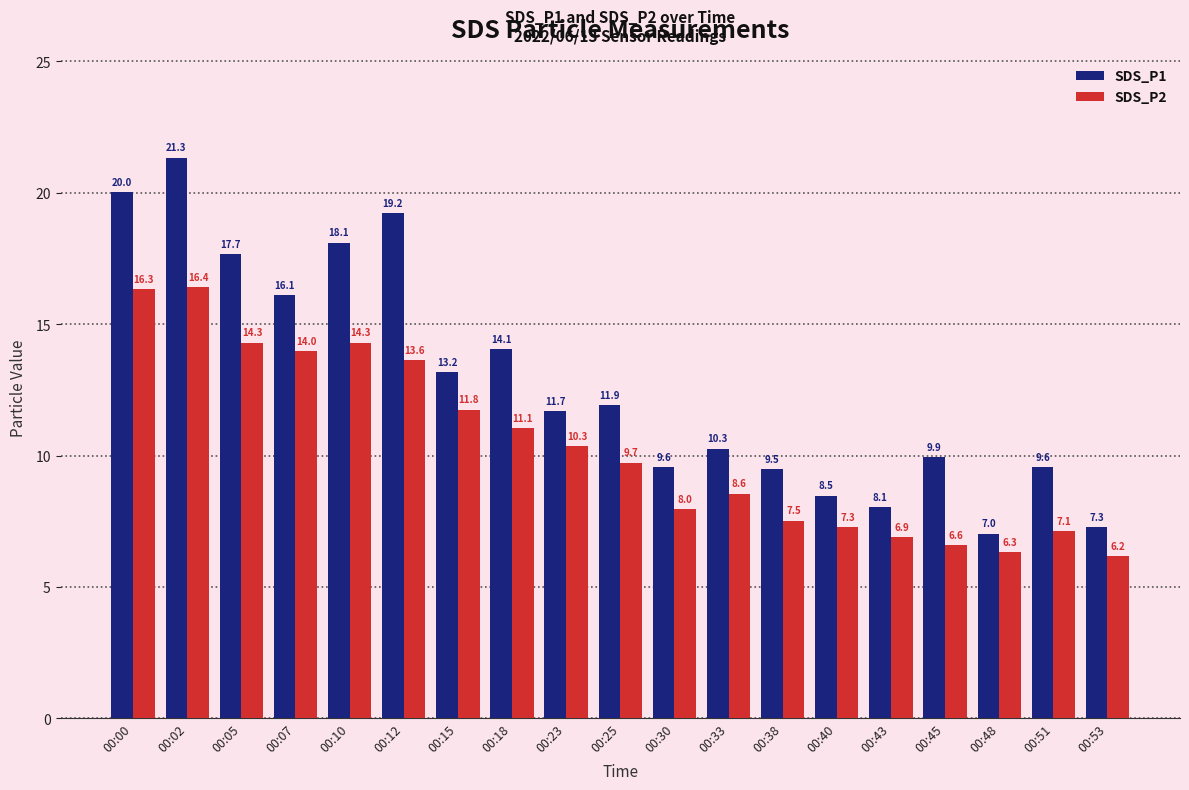

What is the value of the SDS_P2 bar at the 4th from the left?

14.0